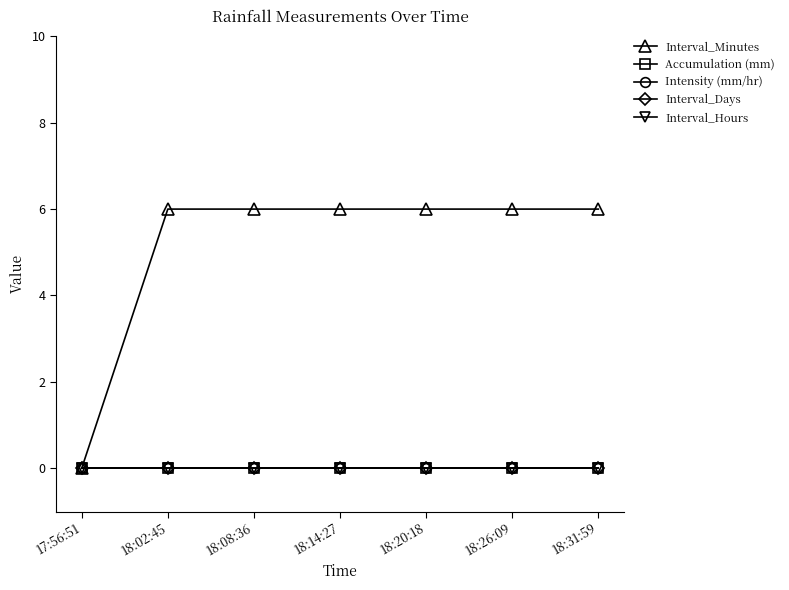

At how many categories does at least one series exceed 4?

6